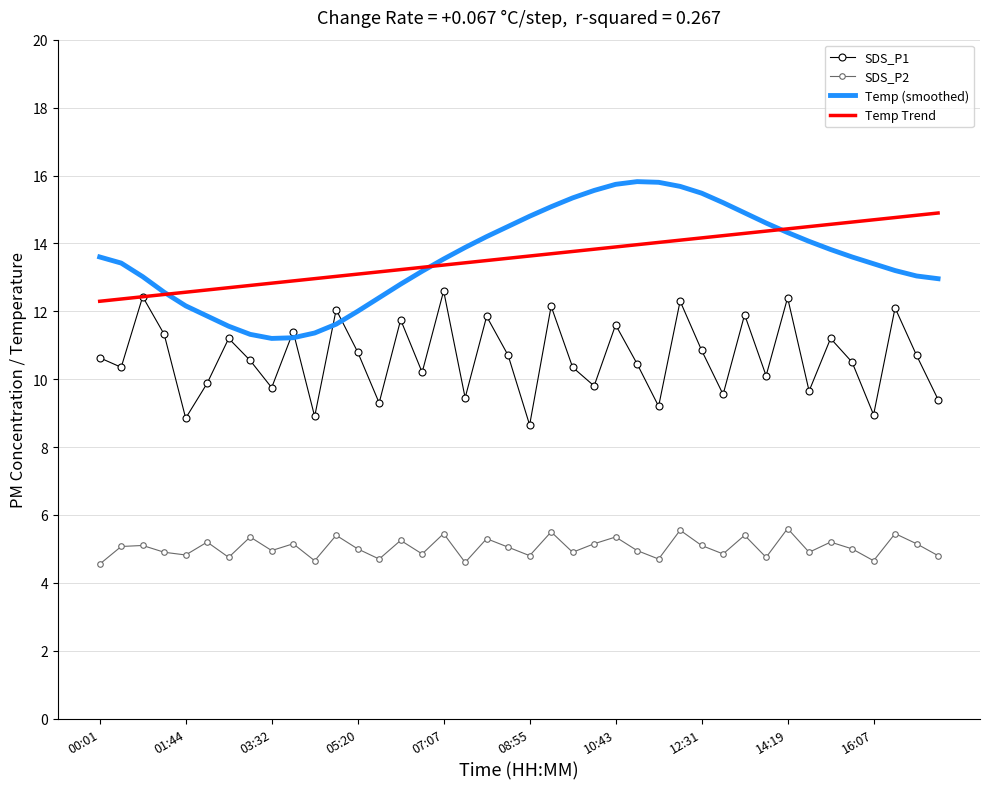

True or false: SDS_P1 has more than 2 interior local peaks.

True